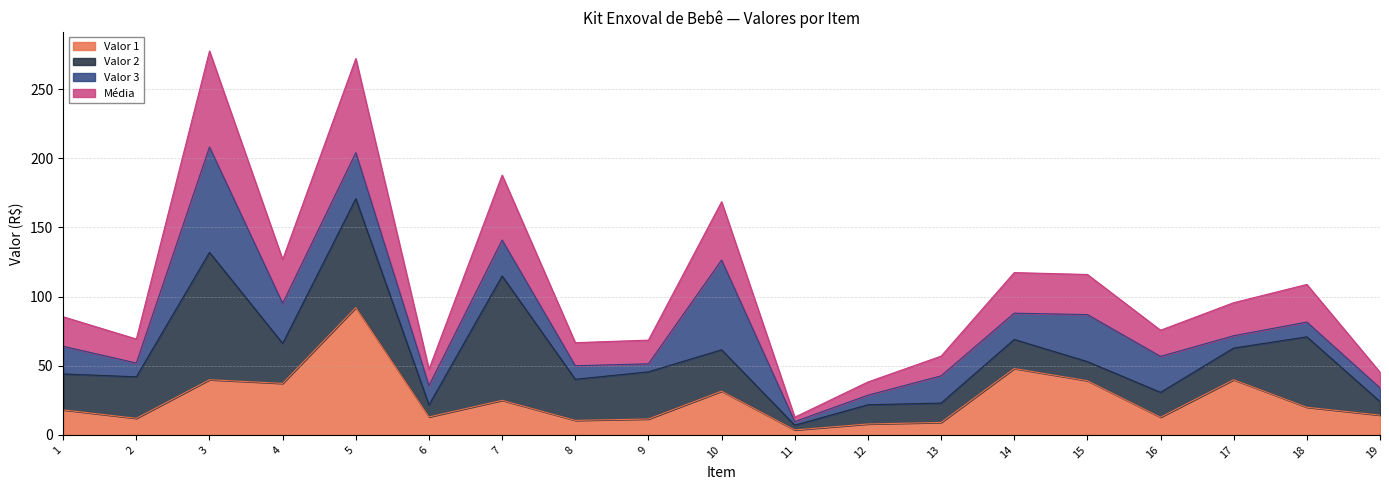

The value of Valor 1 at 18 is 20.0. True or false?

True